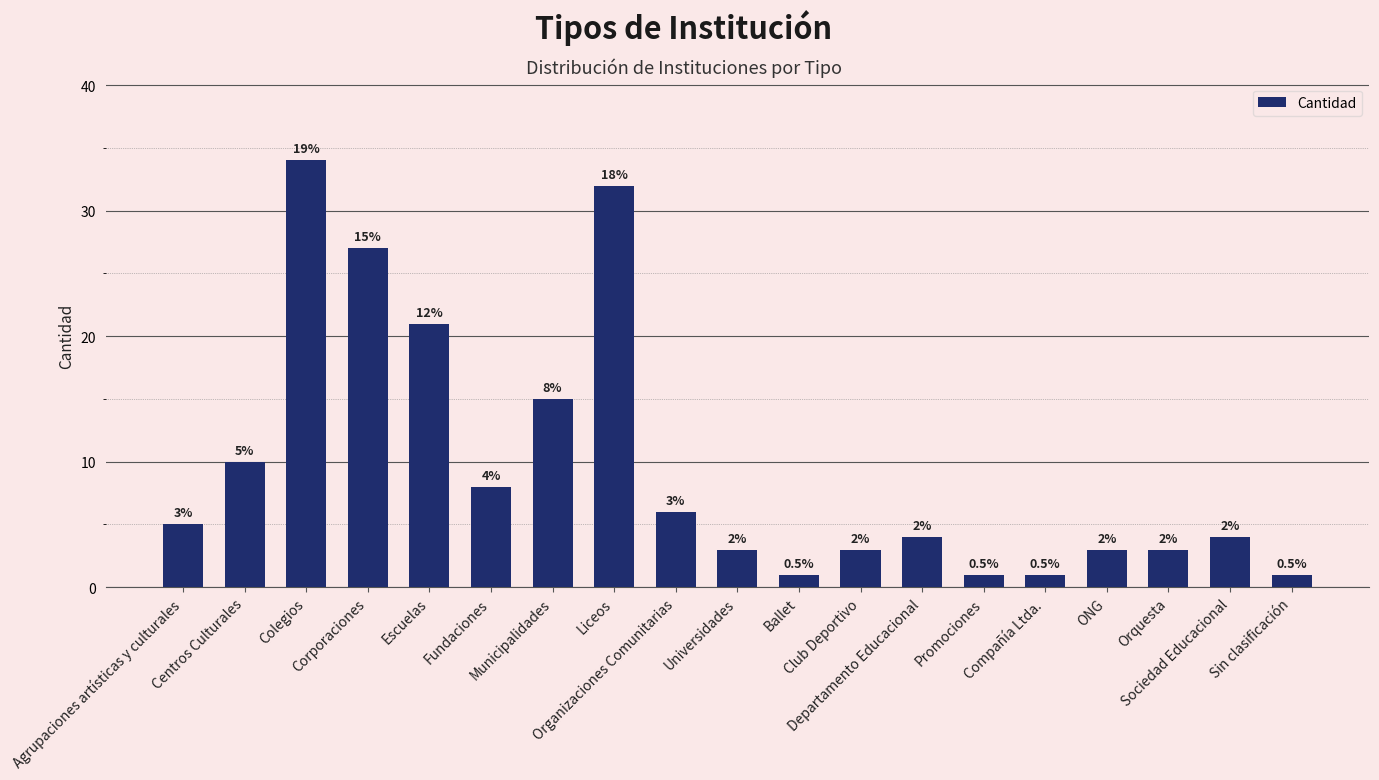

How many bars are there in total?

19